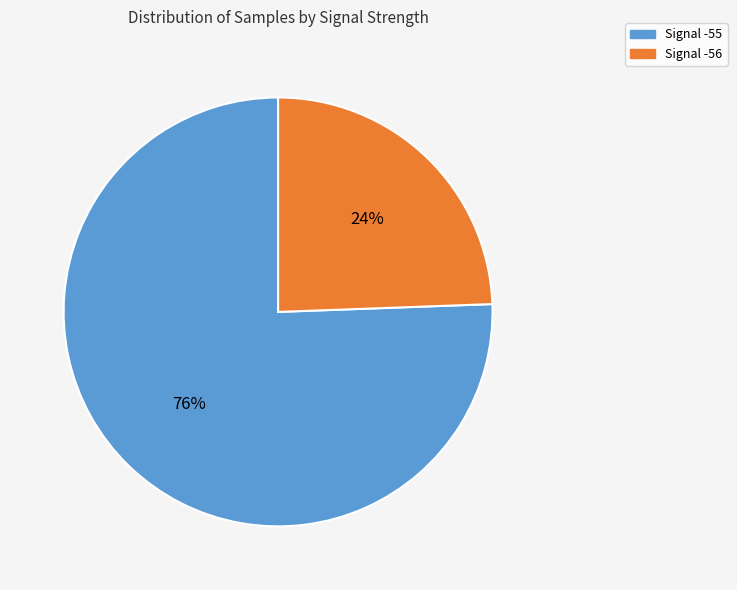

Is there a majority slice in this chart?

Yes